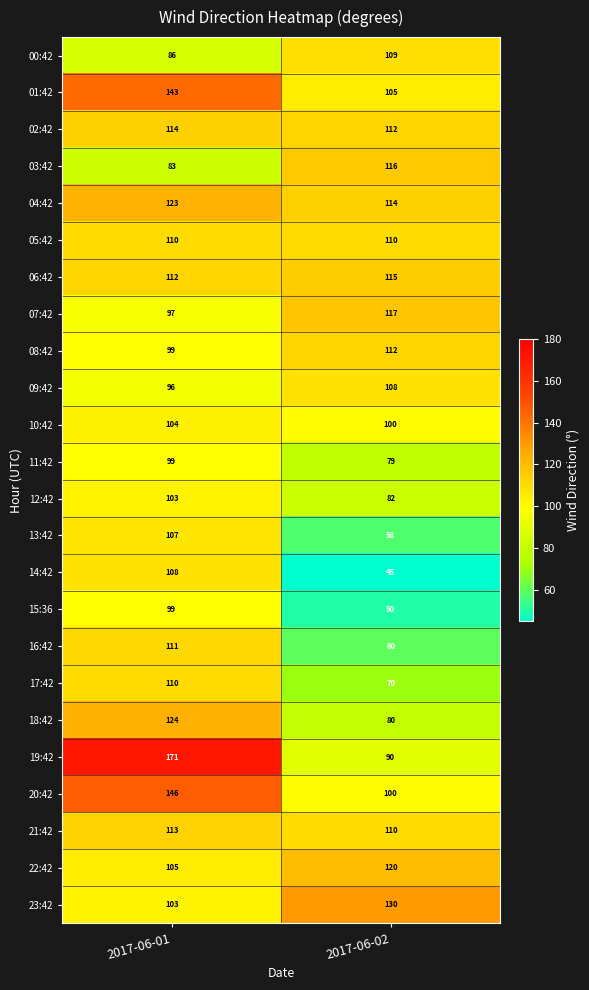

What is the sum of the 03:42 values at 2017-06-02 and 2017-06-01?

199